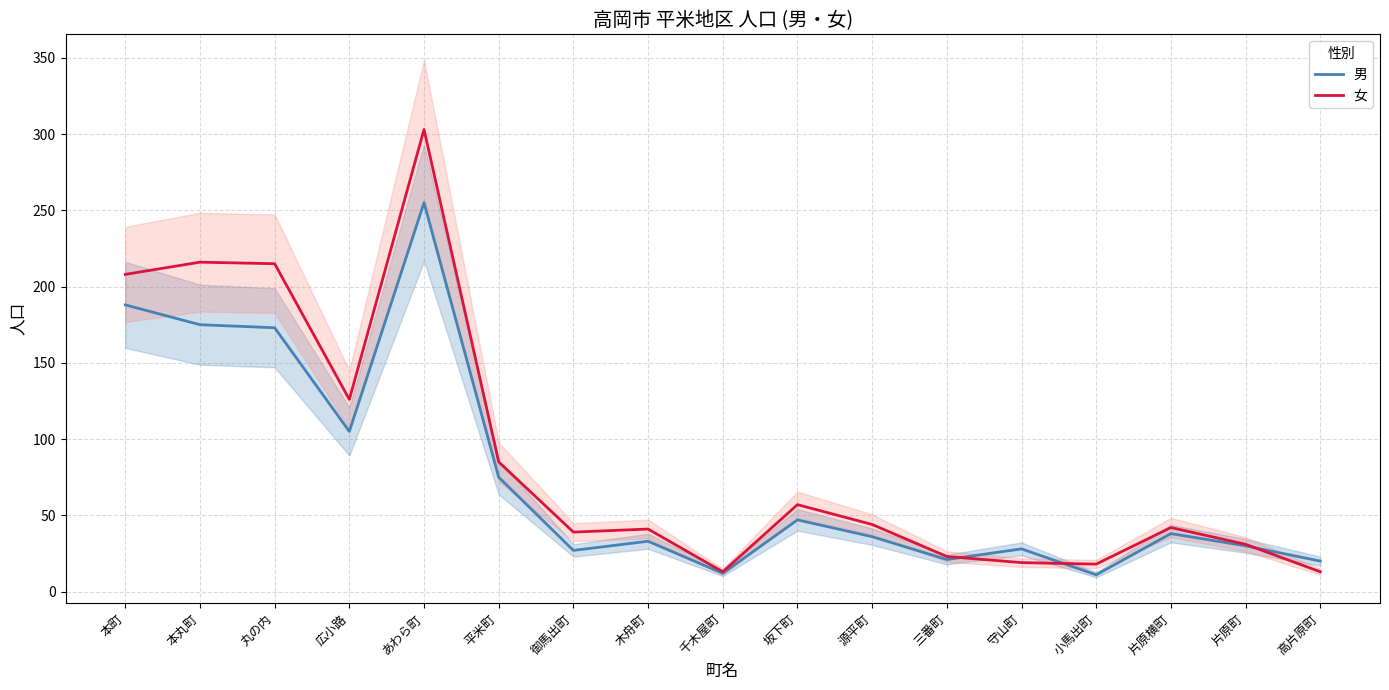

Which has a higher value, あわら町 or 本町?

あわら町